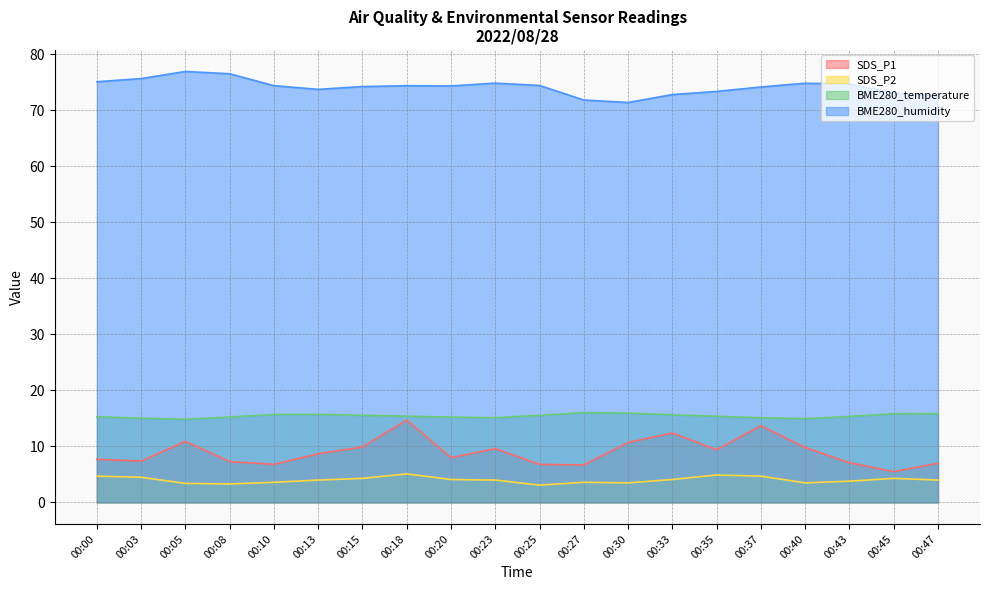

List the series in order of their peak value, highest first.

BME280_humidity, BME280_temperature, SDS_P1, SDS_P2